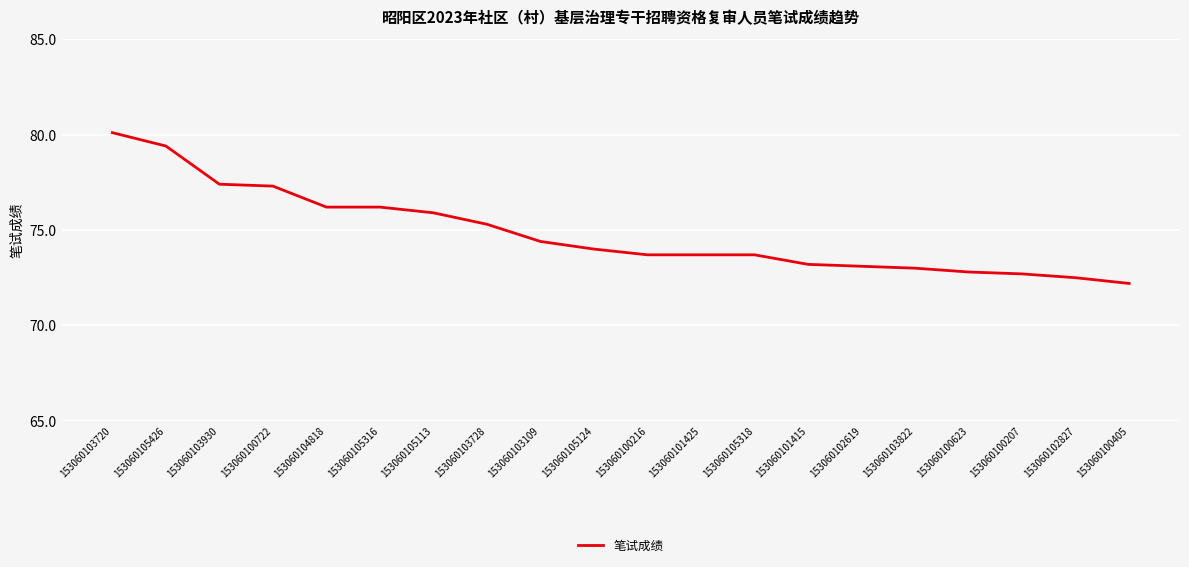

How many lines are shown in the chart?

1